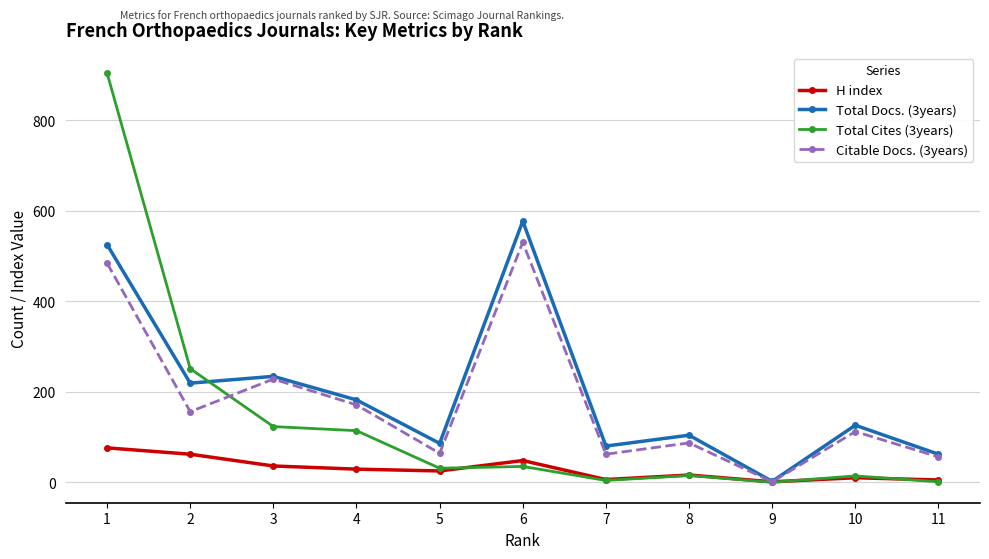

What is the greatest value displayed?

904